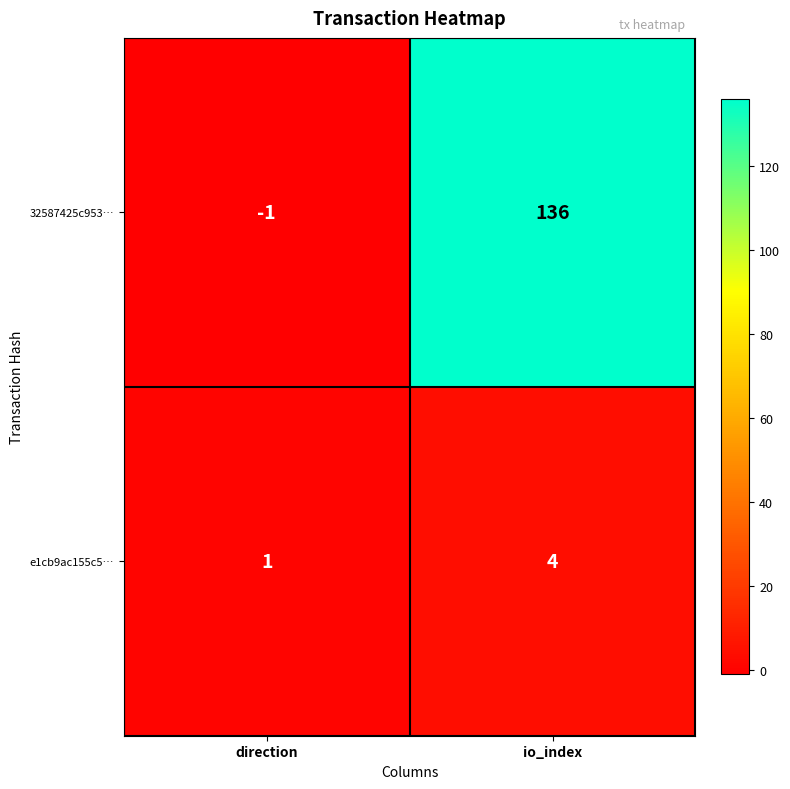

At which category does the chart reach its peak across all series?

io_index